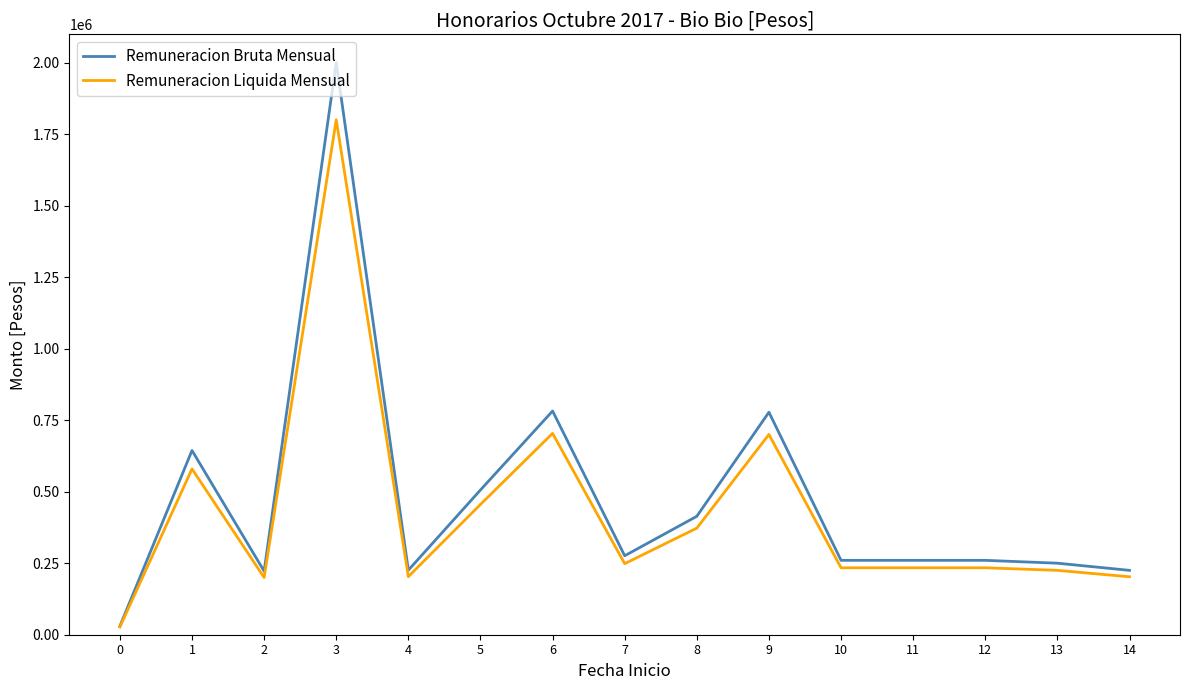

Which series changed the most between 6 and 10?

Remuneracion Bruta Mensual